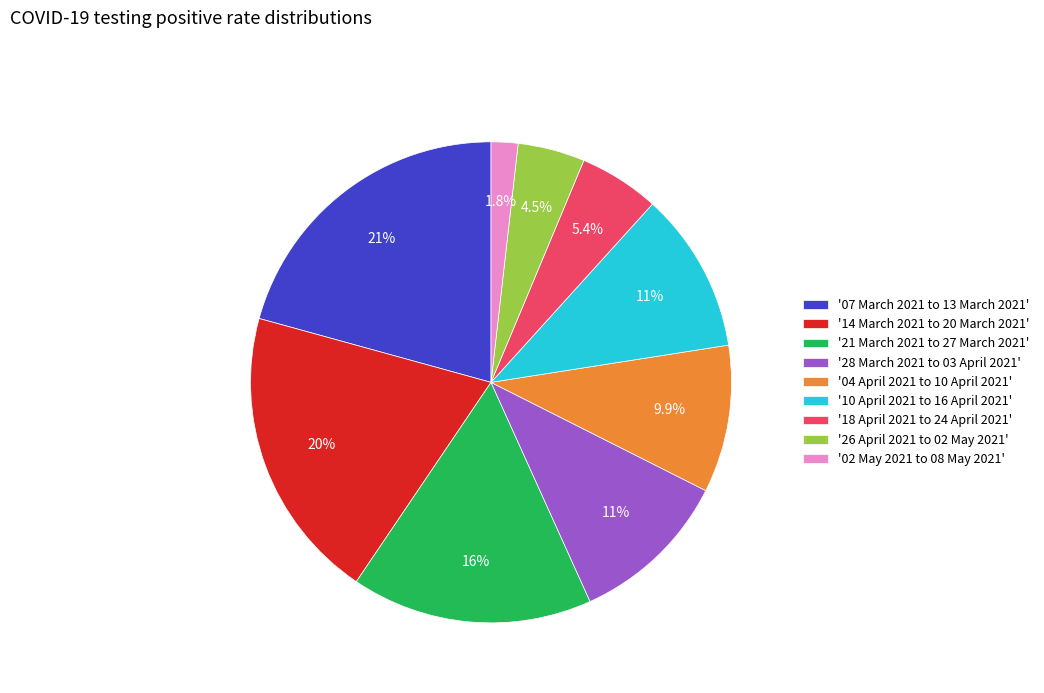

Which has a higher value, '26 April 2021 to 02 May 2021' or '04 April 2021 to 10 April 2021'?

'04 April 2021 to 10 April 2021'